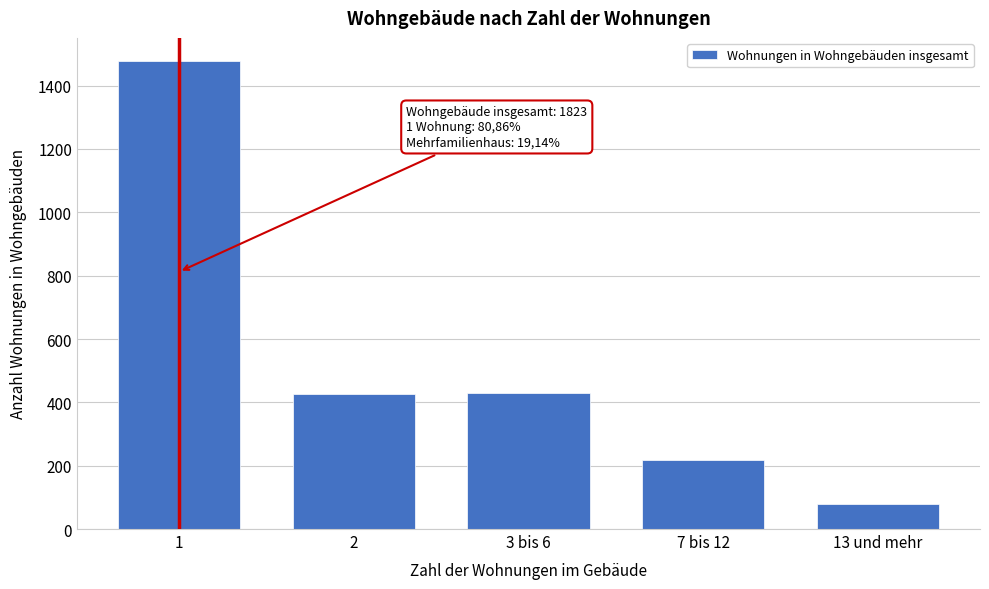

At which label is the value closest to 778?

3 bis 6